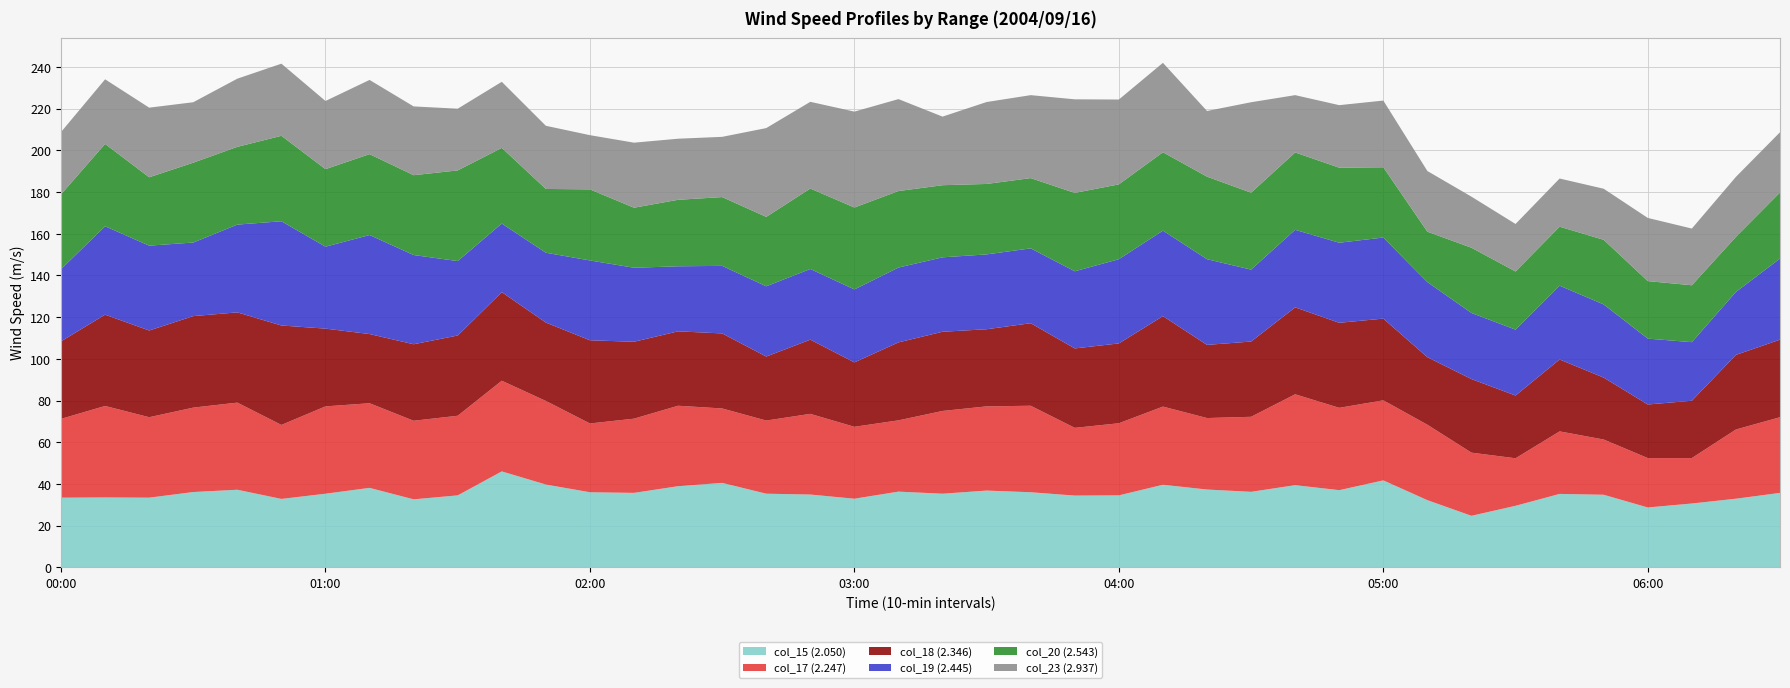

Reading left to right, what are all the values shown in this chart?

col_15 (2.050): 33.4	33.5	33.4	36.1	37.2	32.8	35.3	38.1	32.6	34.5	46.0	39.7	36.0	35.7	38.9	40.5	35.3	34.9	32.9	36.3	35.3	36.8	36.0	34.4	34.5	39.6	37.3	36.2	39.4	37.0	41.7	32.2	24.7	29.5	35.2	34.8	28.7	30.6	32.9	35.7
col_17 (2.247): 37.8	43.9	38.6	40.5	41.8	35.5	41.9	40.6	37.7	38.2	43.5	40.1	33.0	35.6	38.6	35.7	35.1	38.7	34.5	34.2	39.7	40.4	41.5	32.5	34.6	37.5	34.3	36.0	43.6	39.5	38.4	36.2	30.3	22.8	30.0	26.5	23.7	21.8	33.2	36.3
col_18 (2.346): 37.2	43.8	41.6	43.9	43.3	47.7	37.3	33.2	36.7	38.5	42.5	37.6	39.9	36.9	35.7	36.0	30.7	35.6	30.9	37.4	38.0	37.0	39.6	38.1	38.3	43.4	35.1	36.1	41.7	40.8	39.2	32.4	35.3	30.1	34.5	29.7	25.7	27.5	35.8	37.2
col_19 (2.445): 34.6	42.4	40.7	35.3	42.1	50.0	39.3	47.5	42.8	35.7	32.9	33.5	38.3	35.5	31.2	32.4	33.7	33.9	35.0	35.9	35.7	35.9	35.9	37.0	40.4	41.0	41.1	34.5	37.2	38.4	38.9	36.0	31.7	31.6	35.4	35.1	31.6	28.1	30.2	38.9
col_20 (2.543): 35.9	39.5	32.8	38.3	37.3	41.0	37.2	38.8	38.3	43.5	36.3	30.6	34.1	28.8	31.9	33.0	33.3	38.6	39.3	36.7	34.6	33.8	33.7	37.6	35.9	37.6	39.6	36.9	37.1	36.0	33.7	24.2	31.3	27.9	28.3	31.0	27.6	27.3	26.4	31.7
col_23 (2.937): 29.9	31.0	33.4	29.0	32.7	34.6	32.7	35.6	33.0	29.6	31.7	30.3	26.0	31.2	29.3	28.9	42.6	41.6	46.0	44.1	32.9	39.3	39.8	44.9	40.7	42.9	31.5	43.4	27.5	30.0	32.0	29.1	24.5	22.8	23.1	24.5	30.3	27.2	28.8	28.9